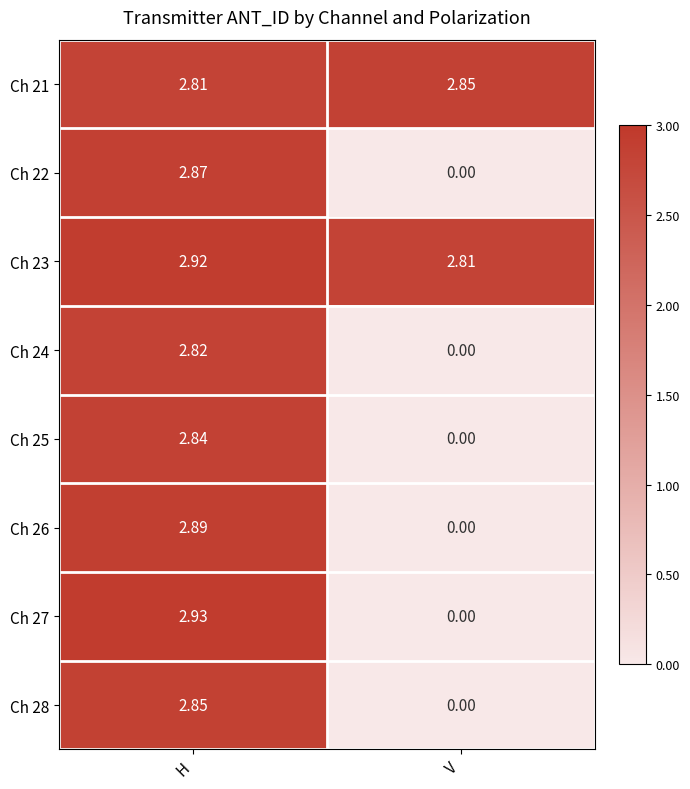

Where is Ch 22 nearest to the value 1?

V